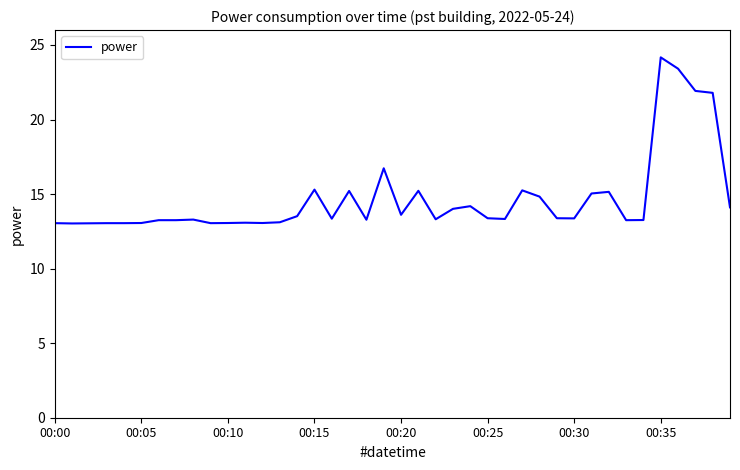

What is the difference between the maximum and minimum values?

11.1